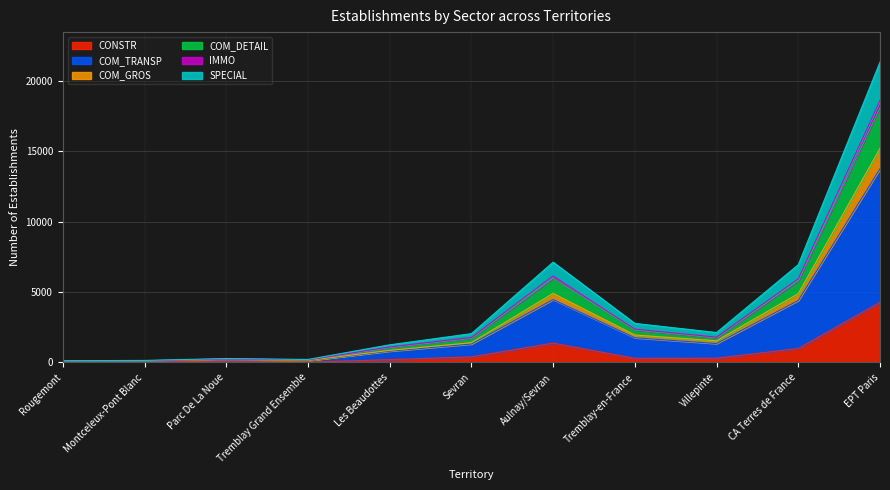

True or false: CONSTR has a value of 4276 at EPT Paris.

True